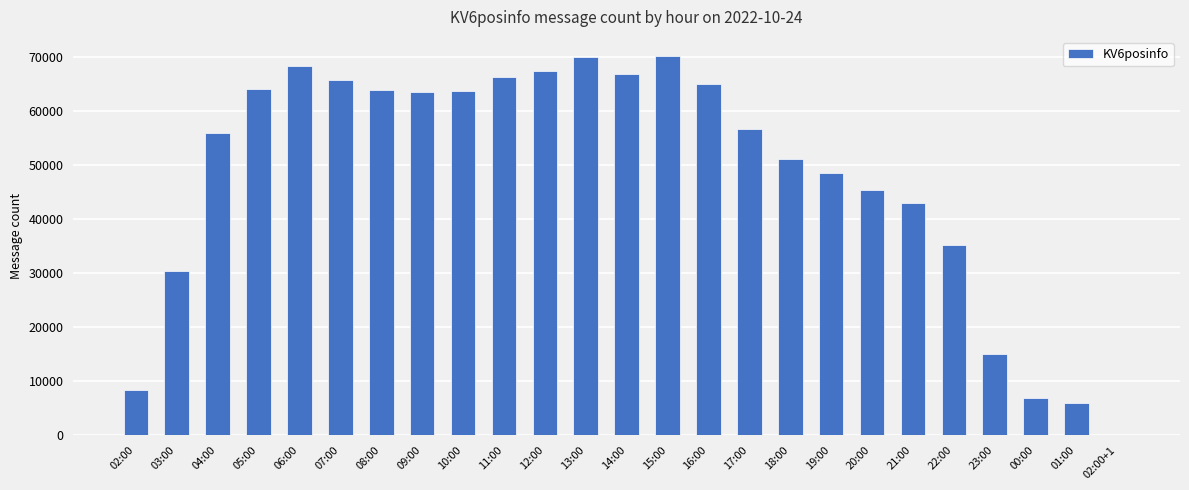

True or false: the data shows 6867 at 00:00.

True